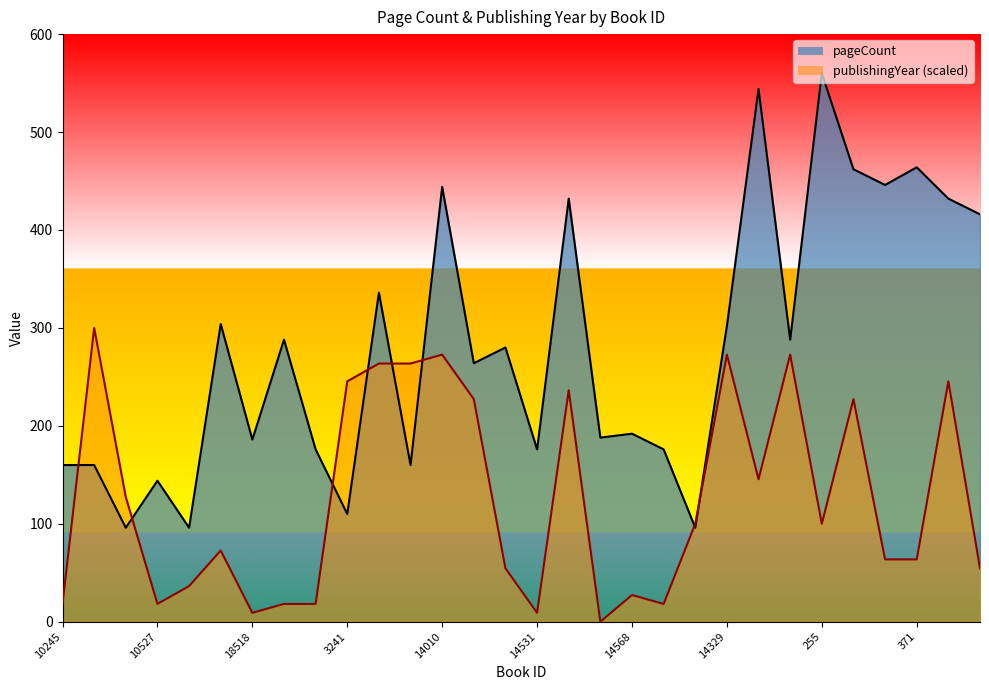

Between which two adjacent categories do publishingYear and pageCount first intersect?

10245 and 18440